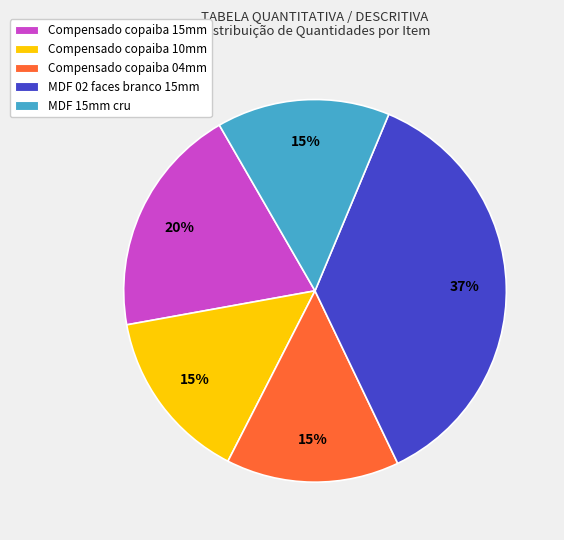

To the nearest percent, what is the difference between the largest and smallest slice percentages?

22%